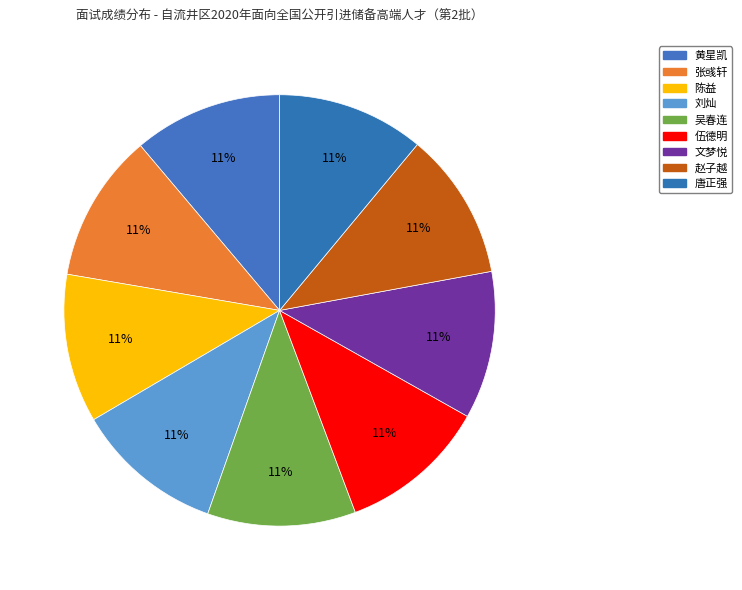

Which category has the smallest portion of the pie?

唐正强